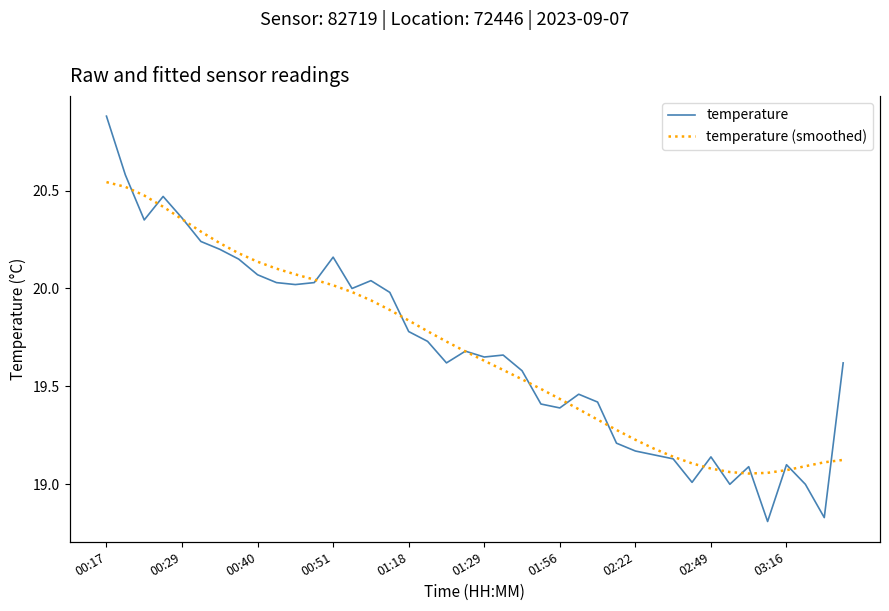

Which series has the largest total across all categories?

temperature